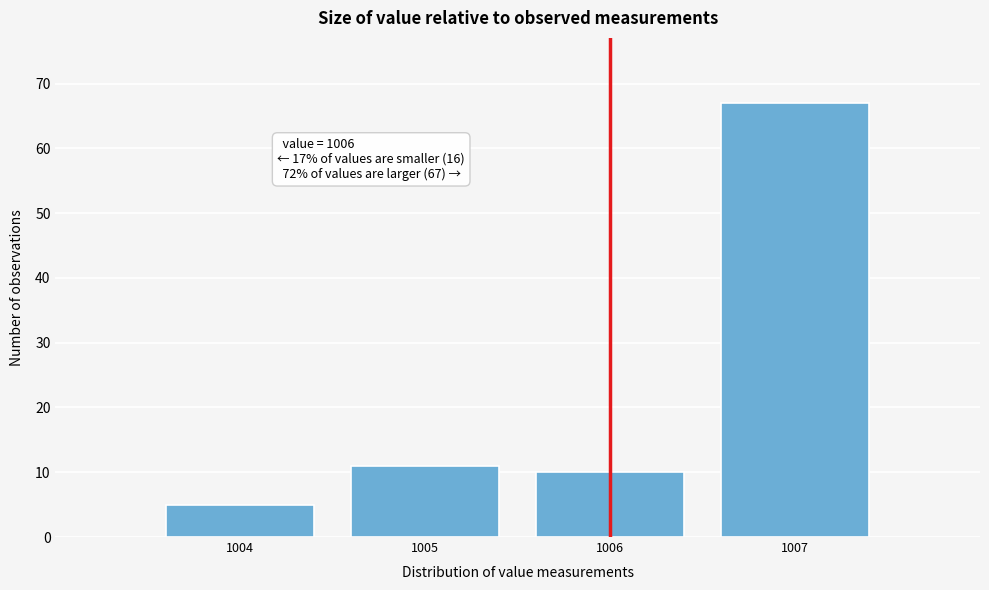

Reading right to left, list all the values displayed in this chart.

1007=67	1006=10	1005=11	1004=5